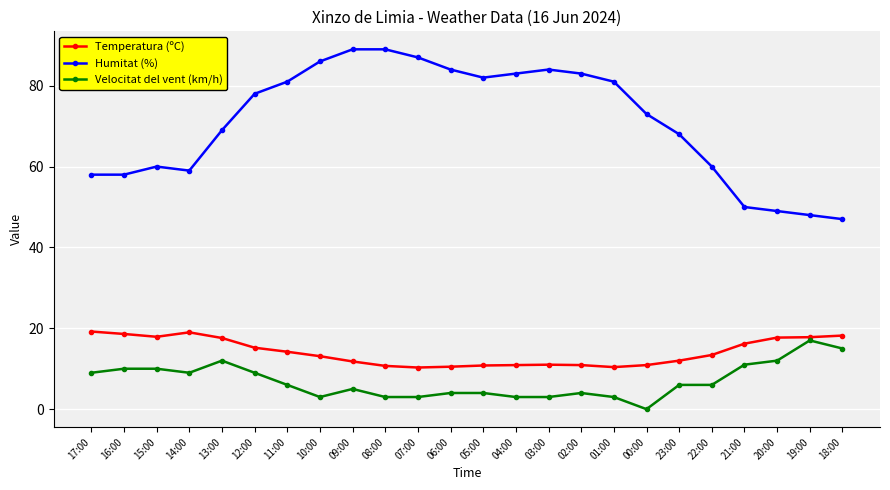

What is the label of the 5th point from the left?

13:00